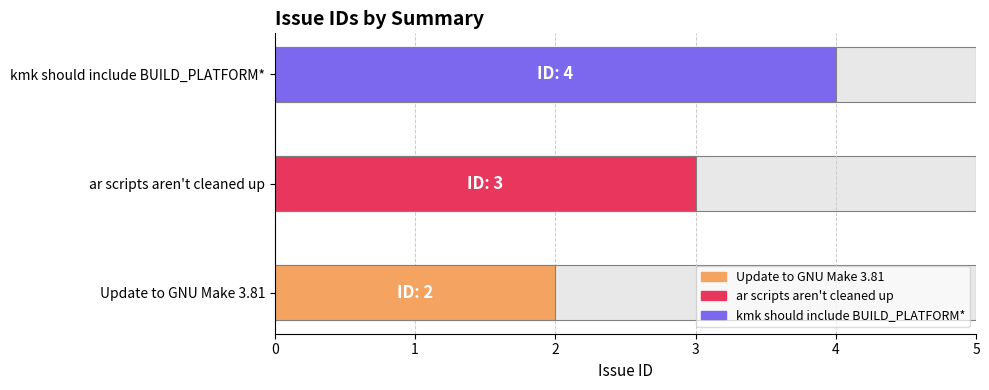

List the labels in order of value, largest first.

kmk should include BUILD_PLATFORM*, ar scripts aren't cleaned up, Update to GNU Make 3.81